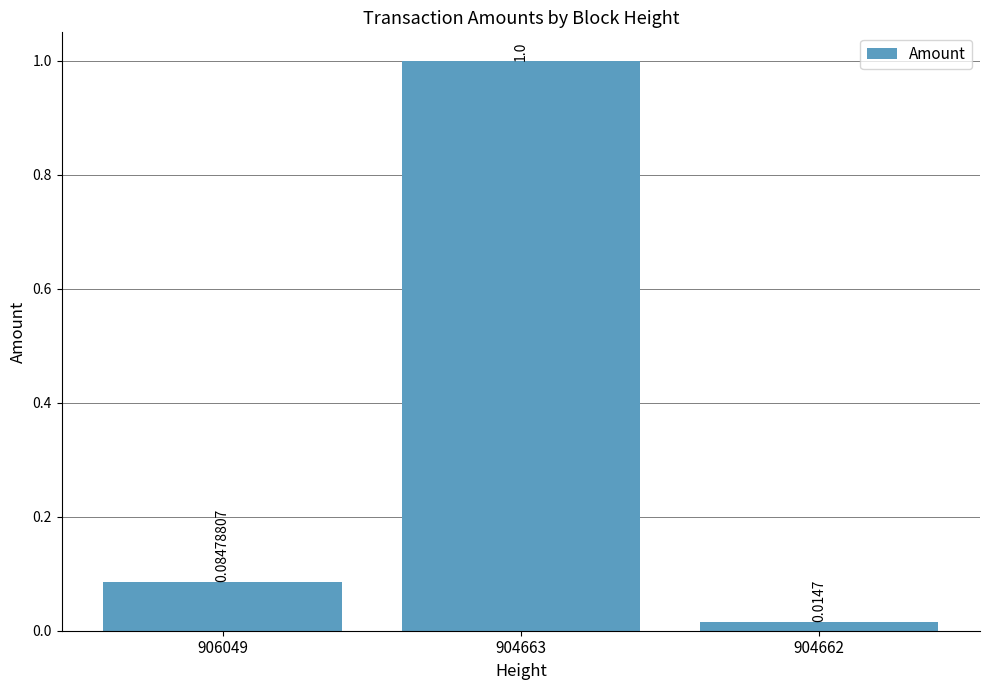

Which has a higher value, 904663 or 906049?

904663